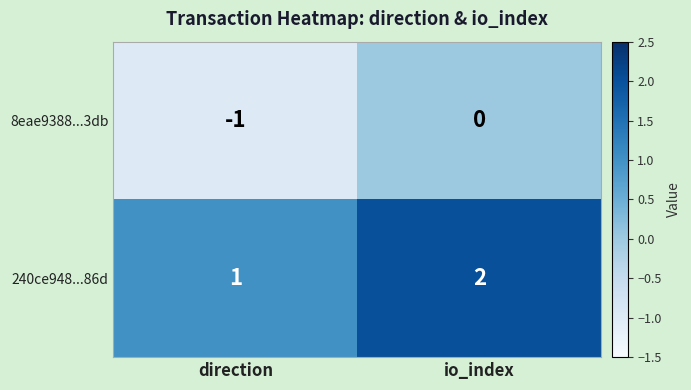

Where is 8eae9388...3db nearest to the value 0?

io_index